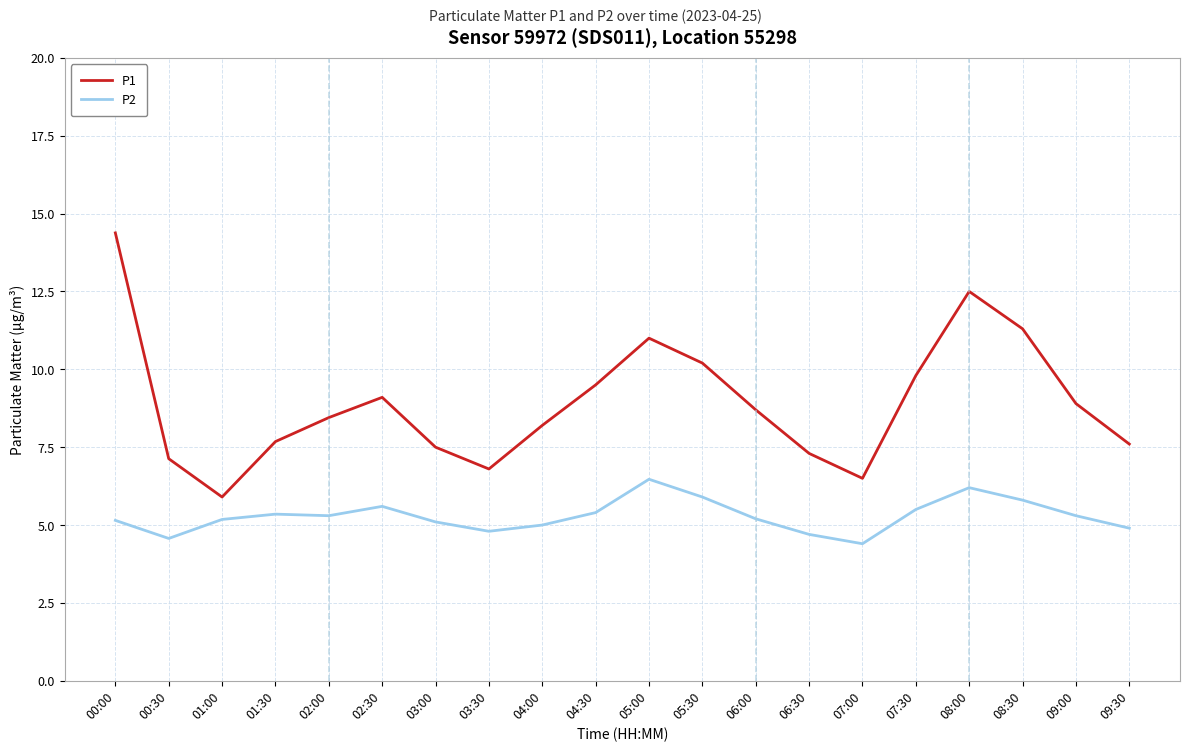

What position from the right is 03:30?

13